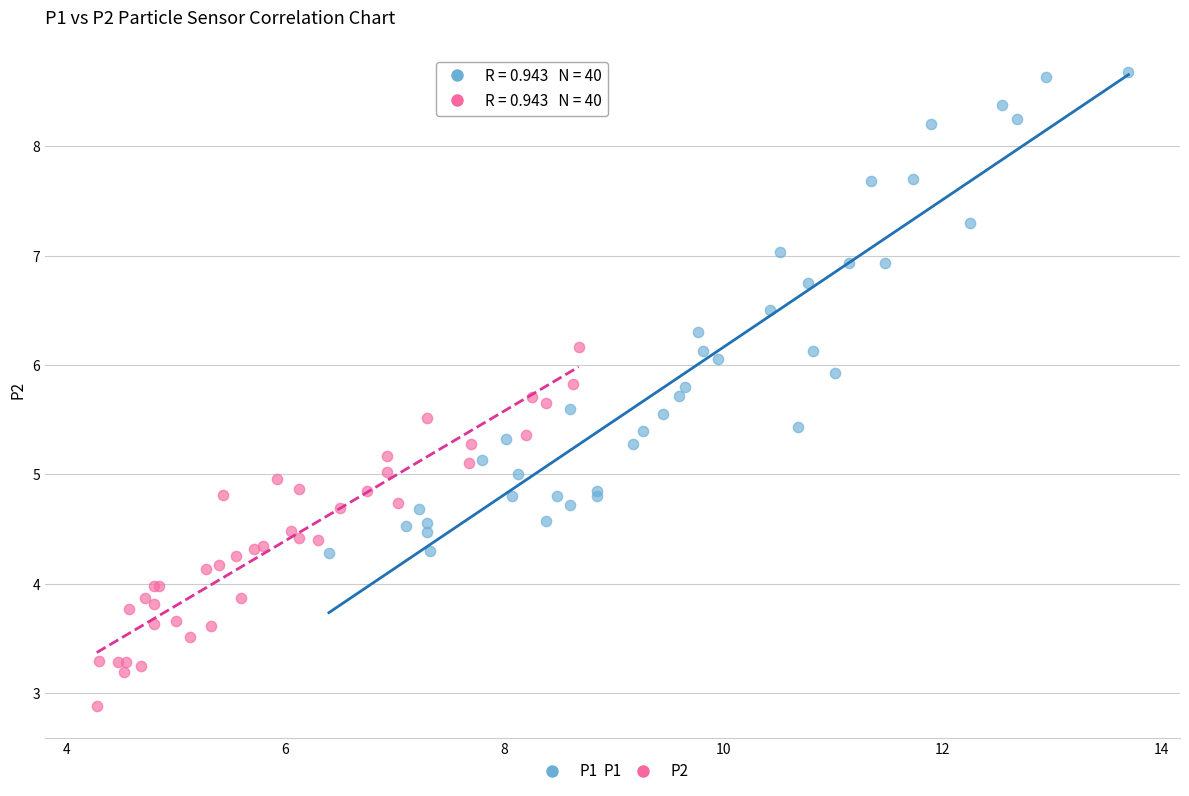

Which series contains the lowest Y value?

P2